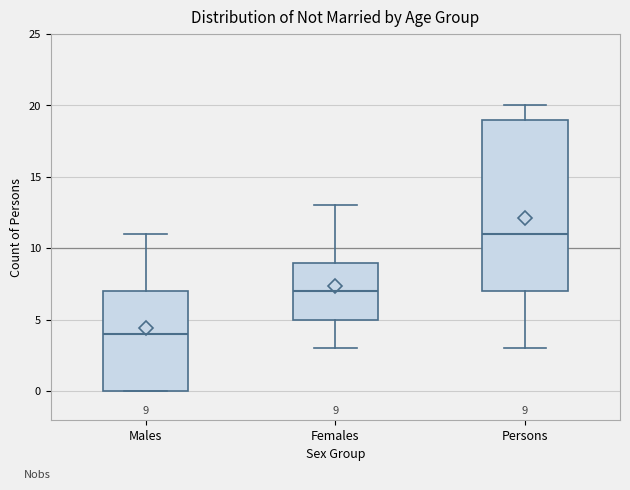

Which box's median line is the lowest?

Males